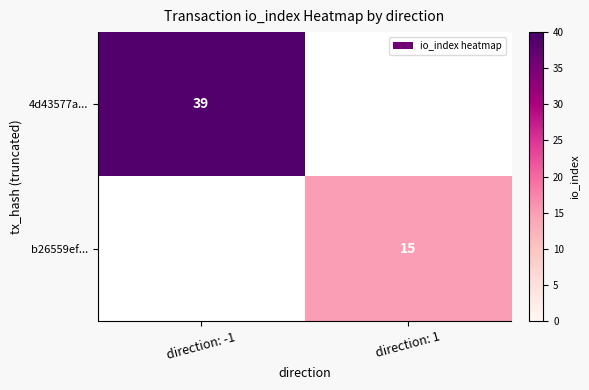

True or false: 4d43577a... has a value of 51 at direction: -1.

False